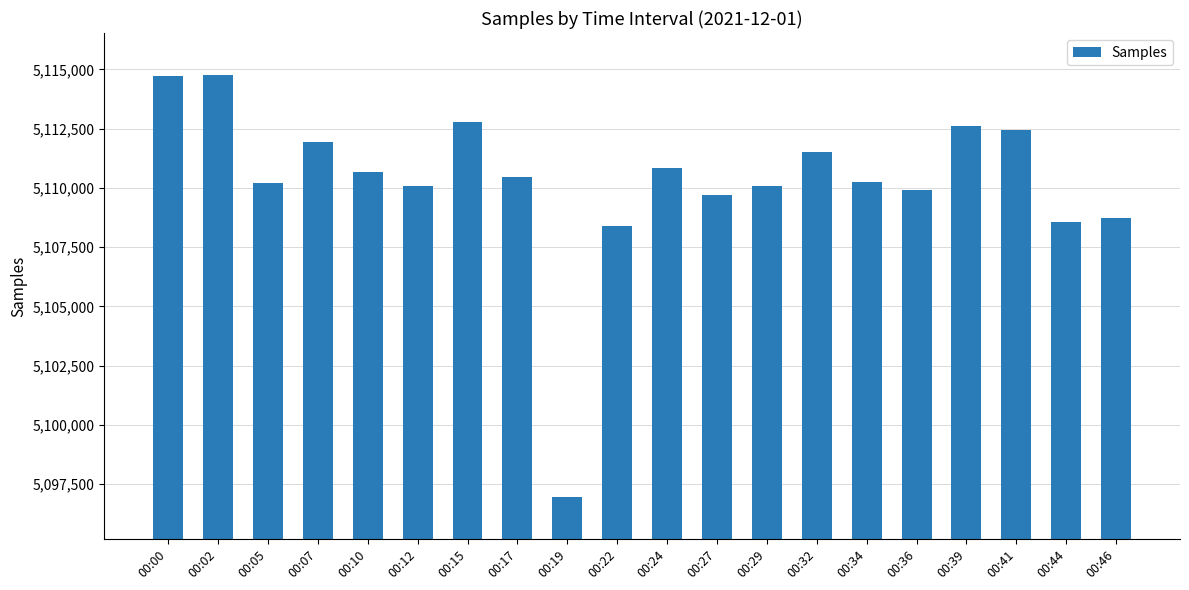

What is the value of the 10th bar from the left?

5108370